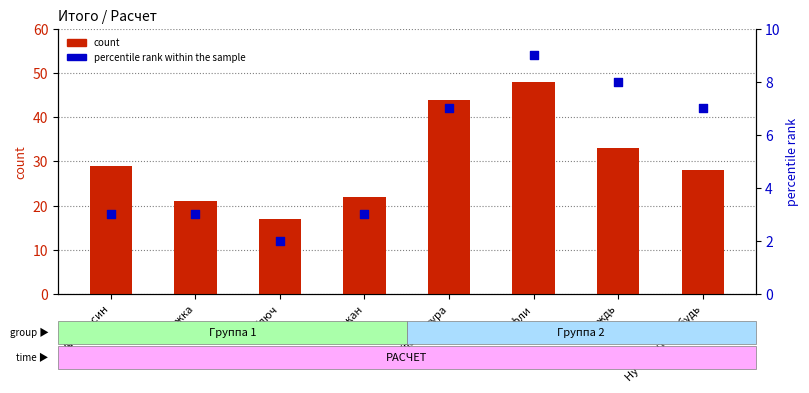

Which series has the largest Y range (max minus min)?

count